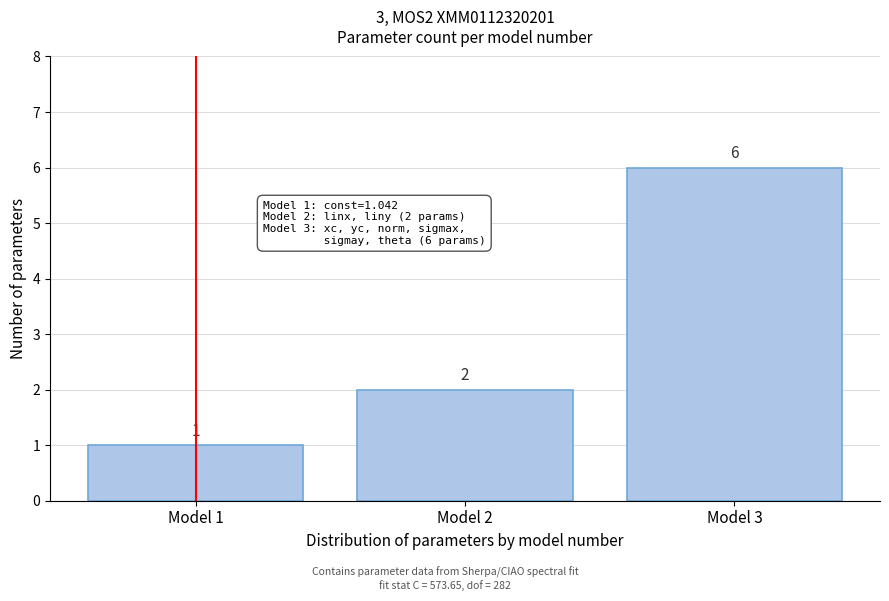

Reading left to right, extract all data points from this chart.

1	2	6